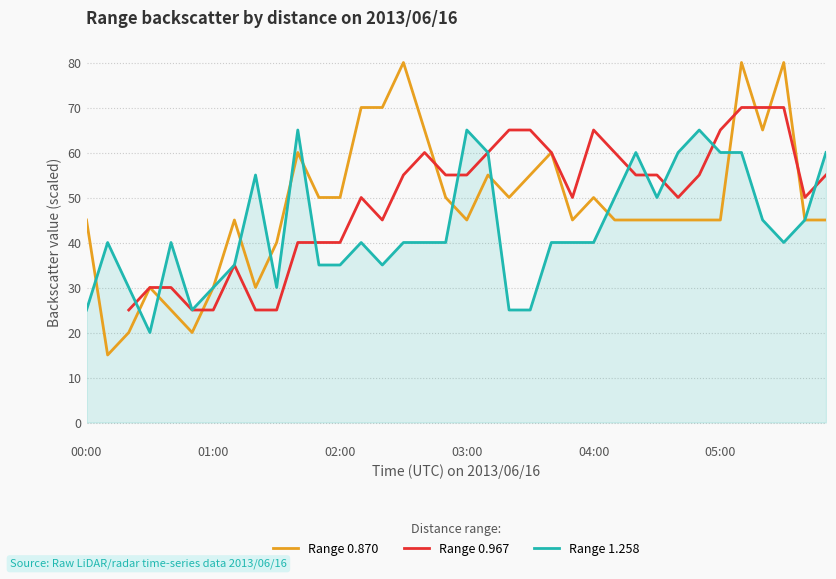

Is it true that Range 1.258 equals 14.1 at 01:00?

False